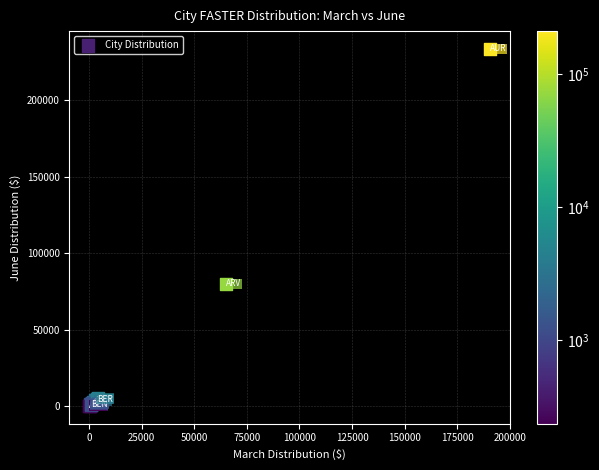

What Y value in the scatter plot is closest to 116975?

79951.6